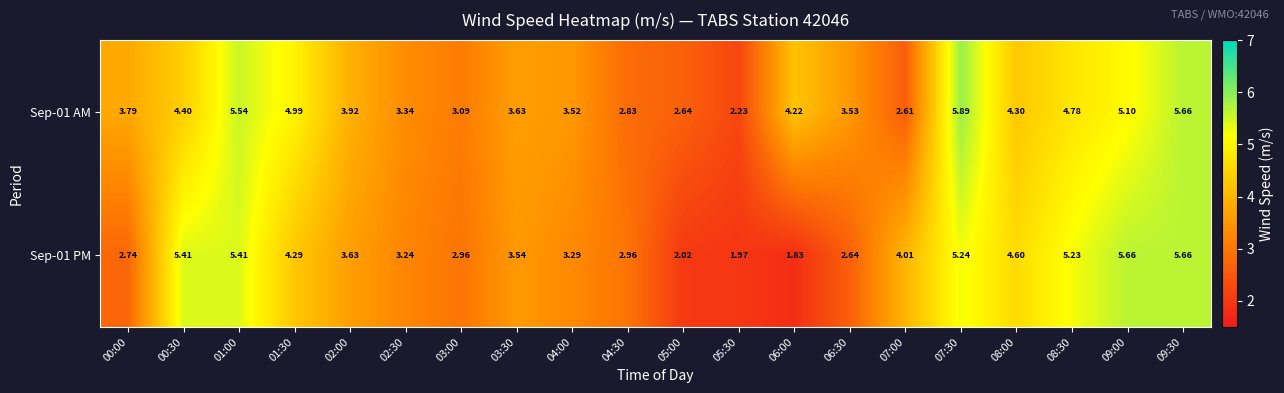

At which category does the chart reach its peak across all series?

07:30